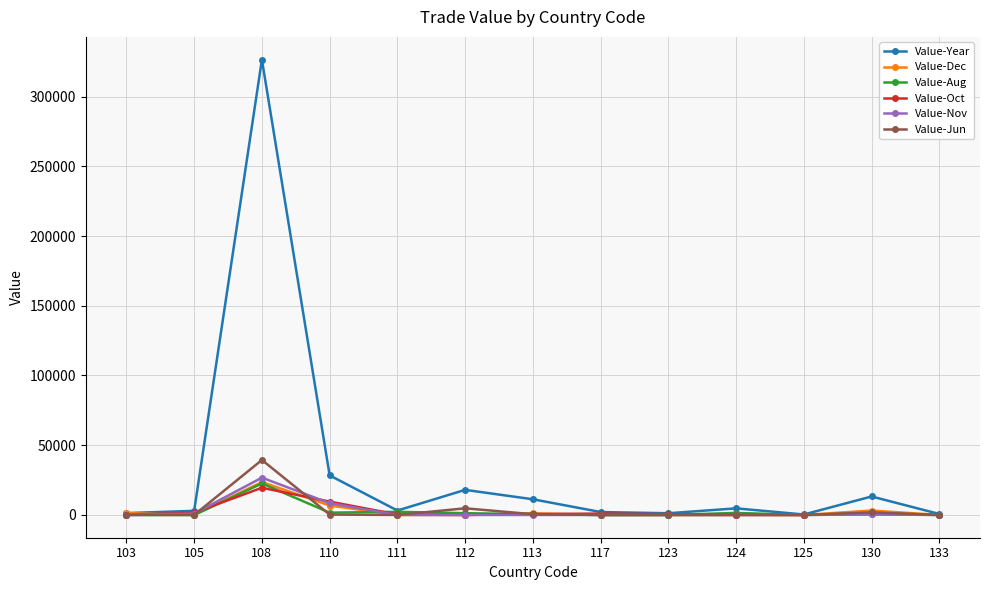

Where is the first local maximum for Value-Dec?

108